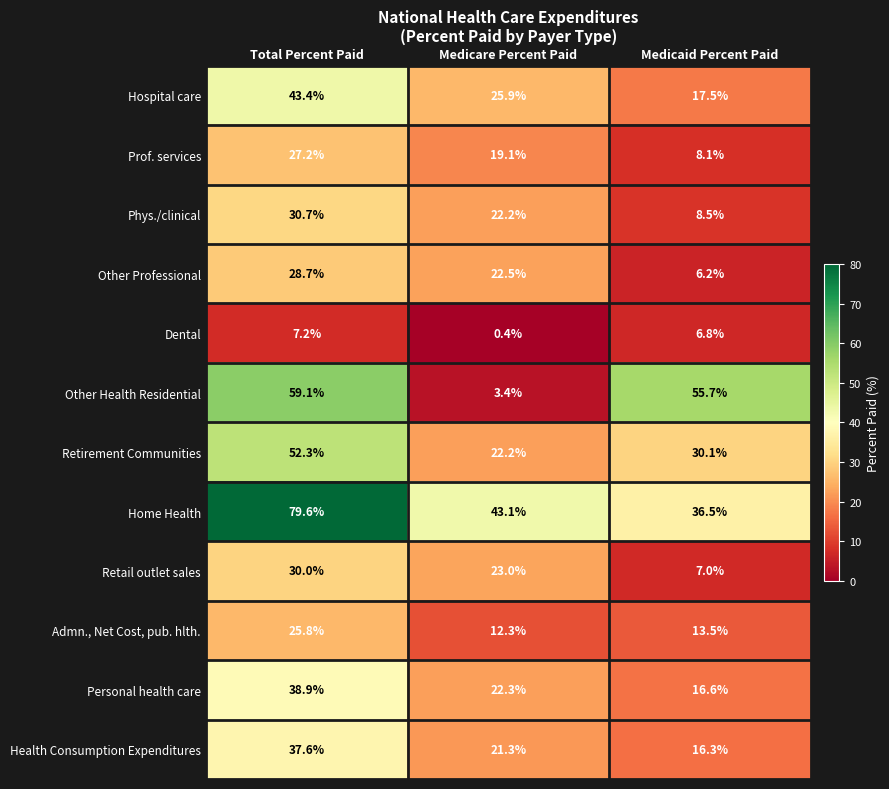

What value does the Personal health care series have at Medicare Percent Paid?

22.3